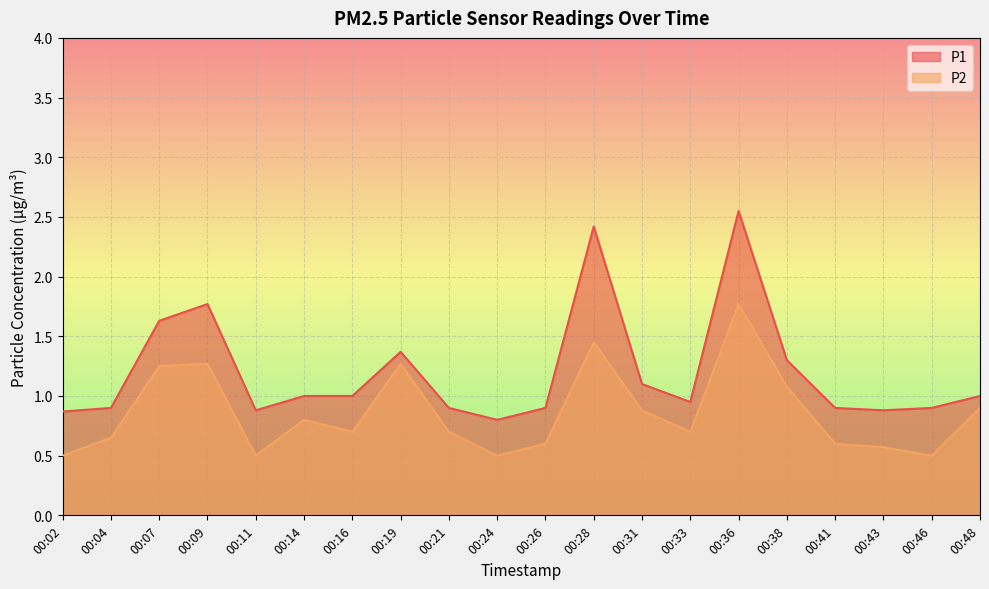

How many data points does each series have?

20